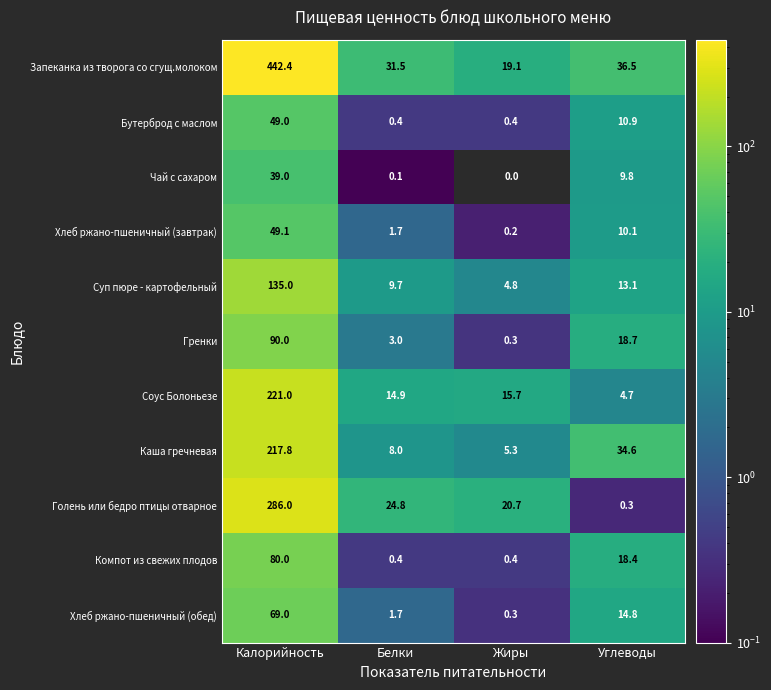

Which series has the largest total across all categories?

Запеканка из творога со сгущ.молоком